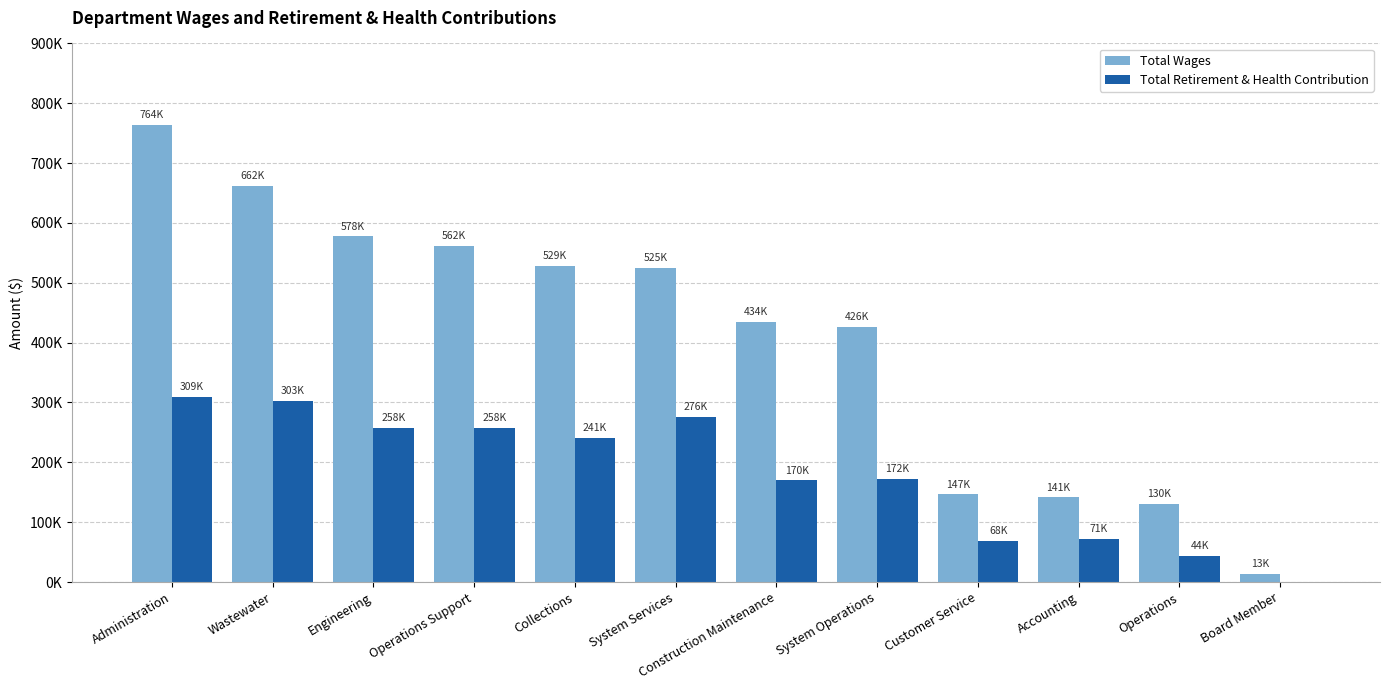

What are all the series names shown in the legend?

Total Wages, Total Retirement & Health Contribution